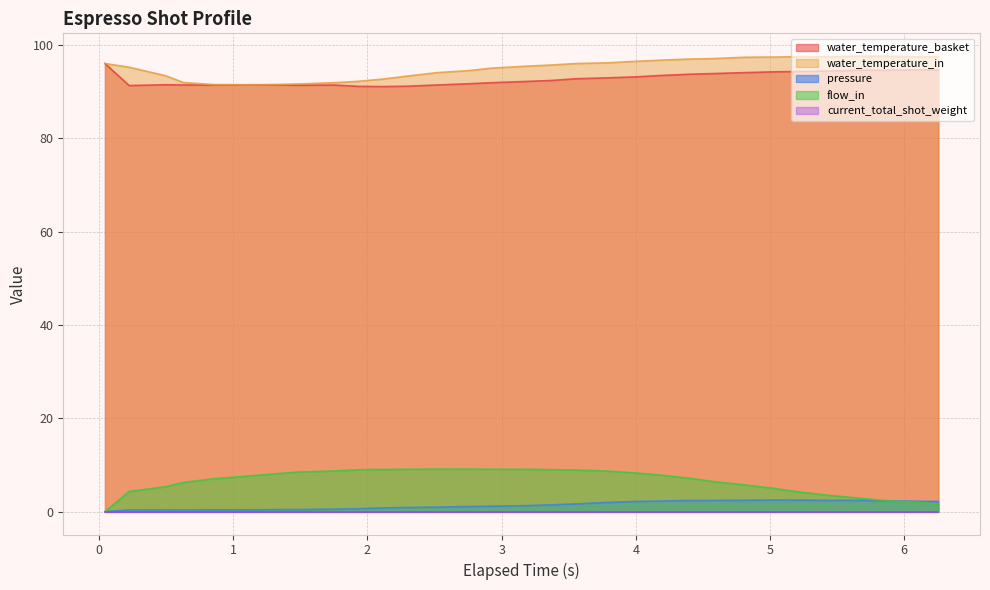

What is the maximum value shown in the chart?

97.6